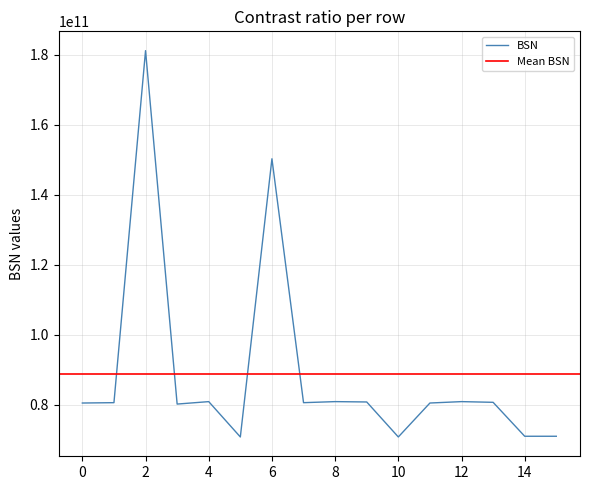

What is the maximum value for BSN?

181140002027